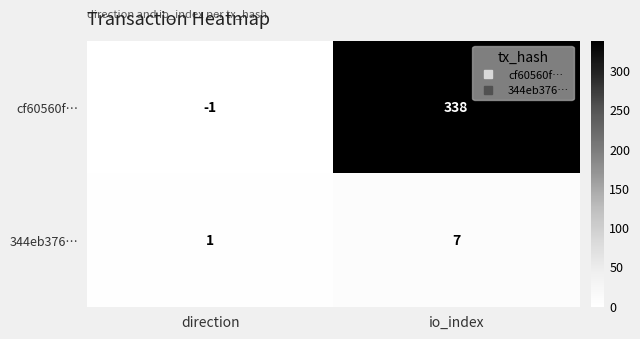

What is the sum of the cf60560f… values at direction and io_index?

337